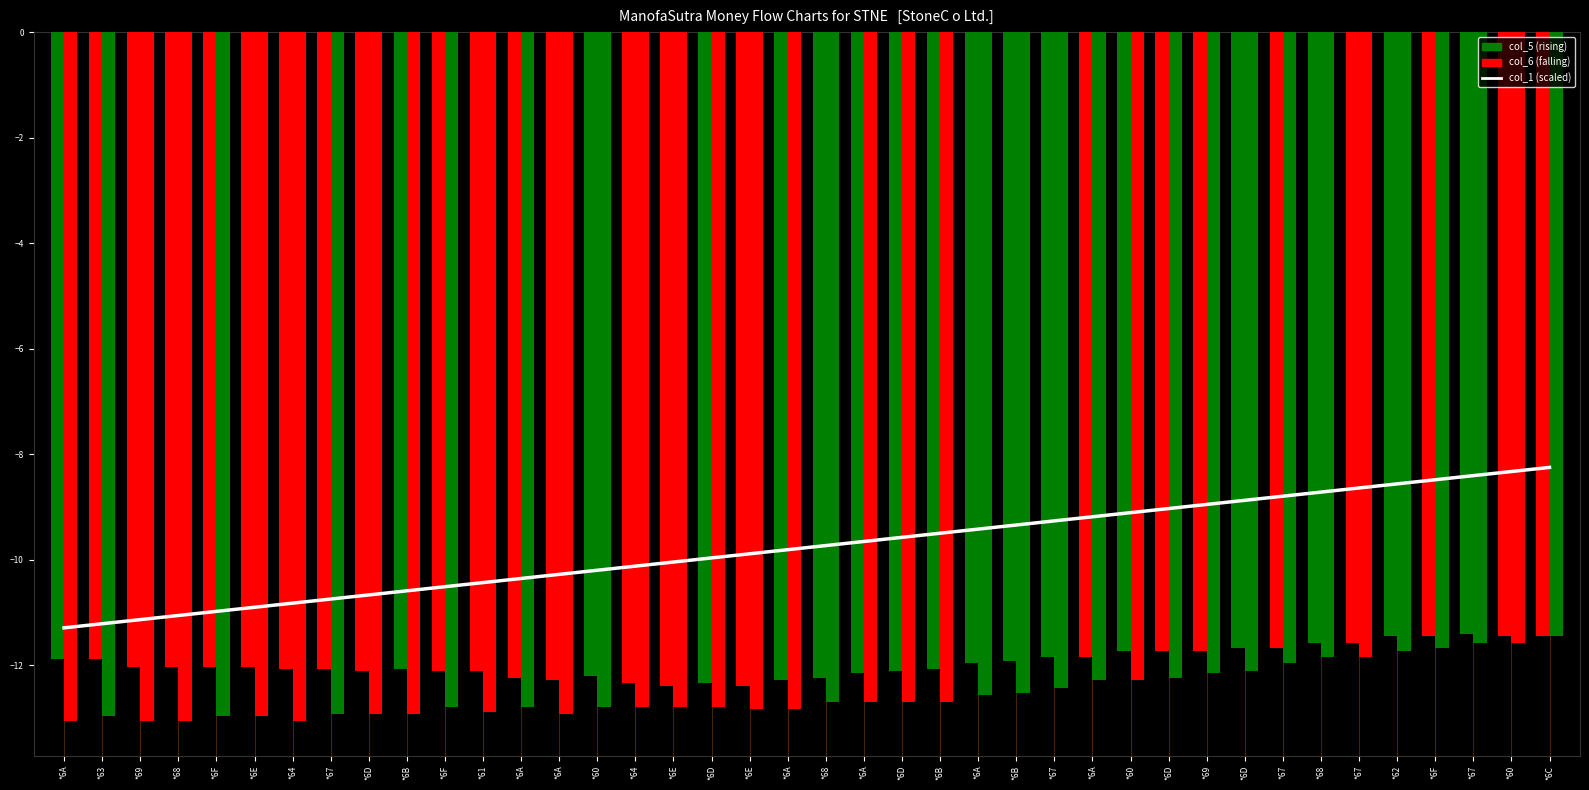

Count the number of categories in the chart.

40